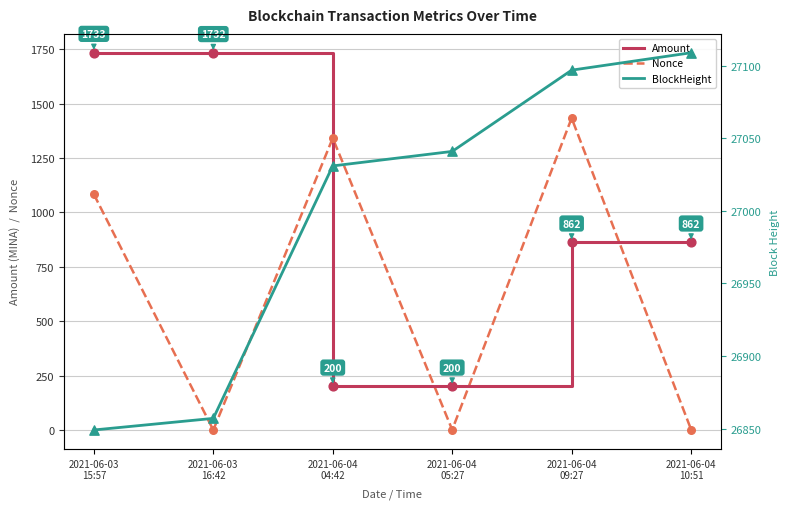

Which series reaches the maximum Y coordinate?

BlockHeight